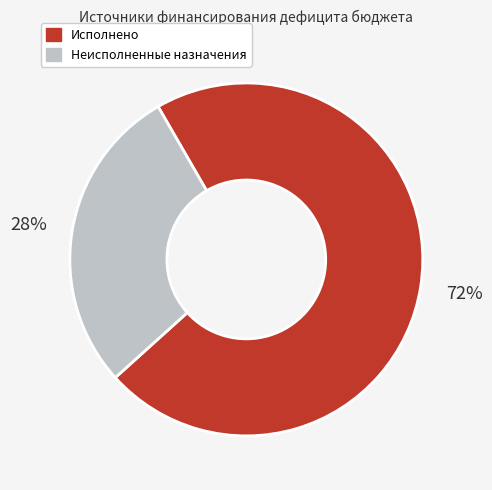

Is there a majority slice in this chart?

Yes